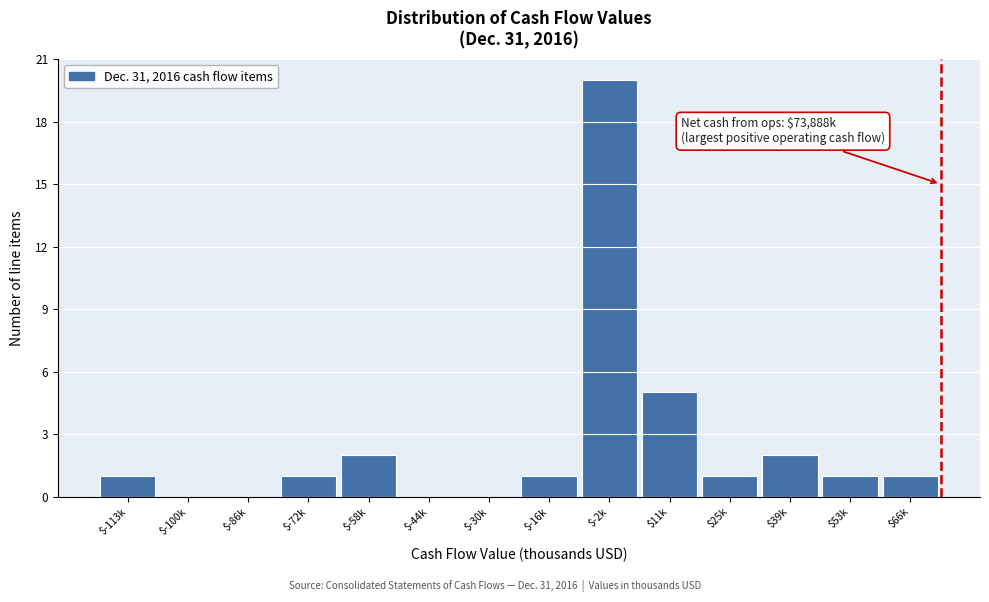

Which category has the highest value across all series?

$-2k